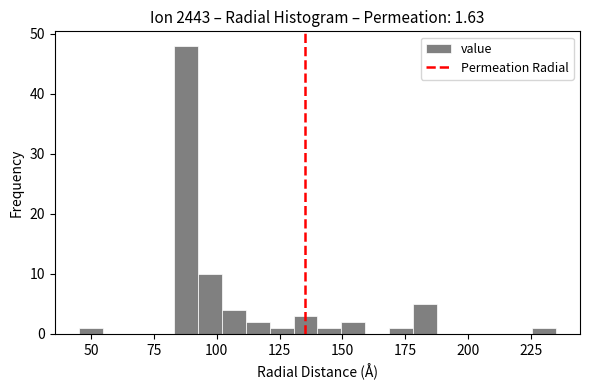

Around what value on the x-axis is the tallest bar? Give the approximate position of its centre, as read against the axis.

90